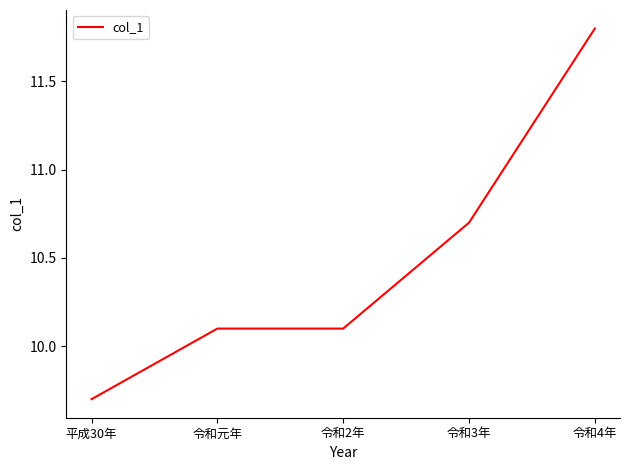

What position from the left is 令和2年?

3